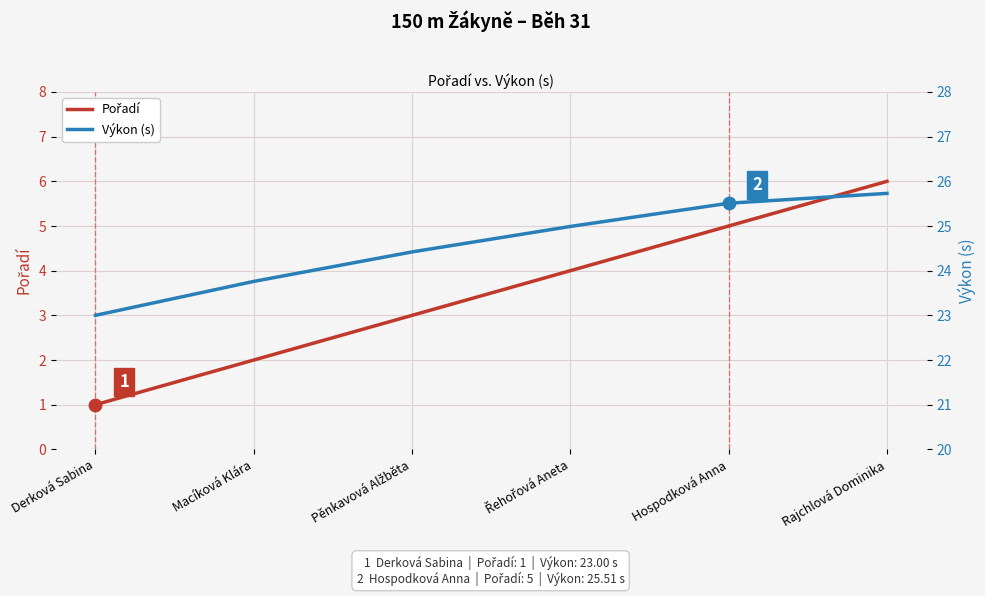

Which series reaches the maximum Y coordinate?

Výkon (s)